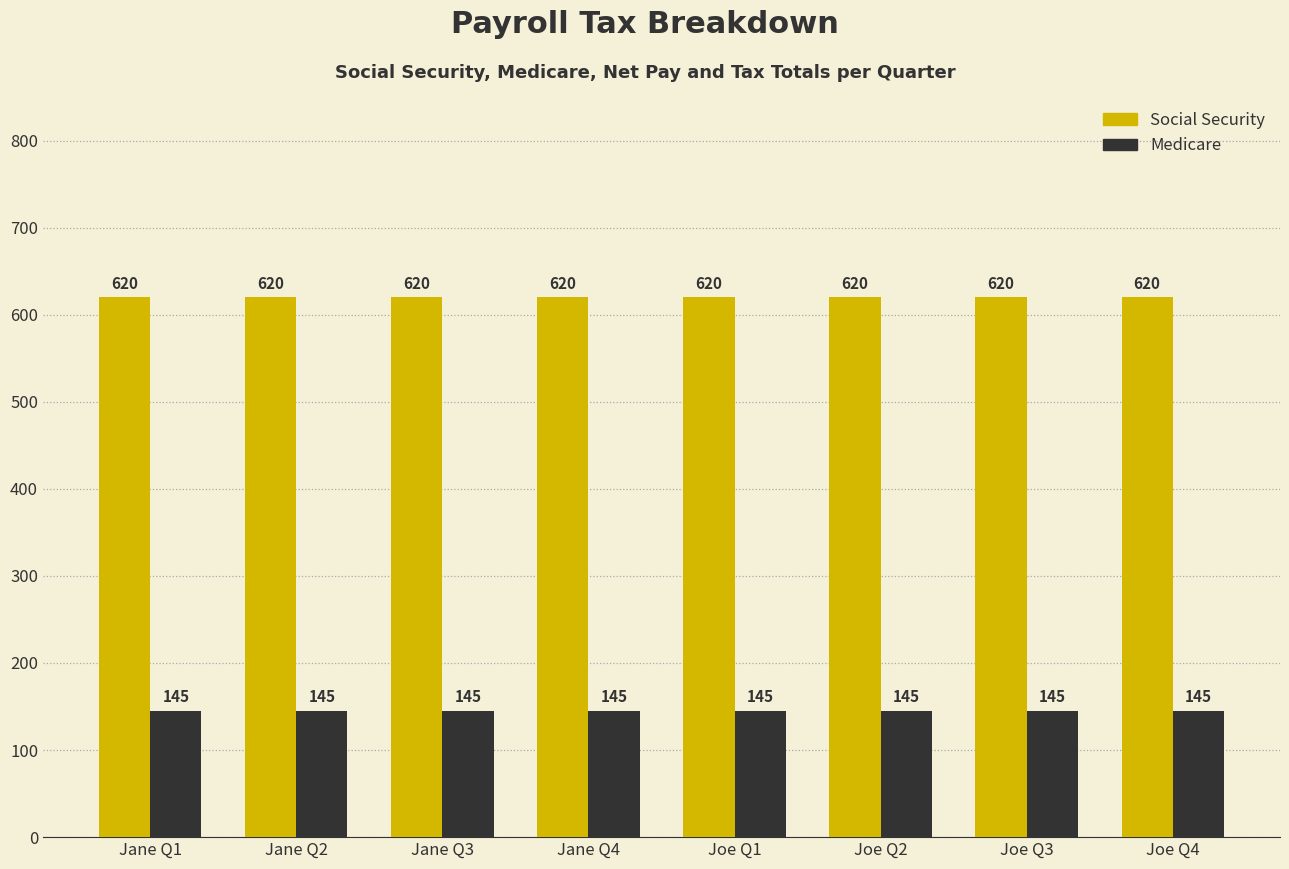

What is the total value across all series at Joe Q3?

765